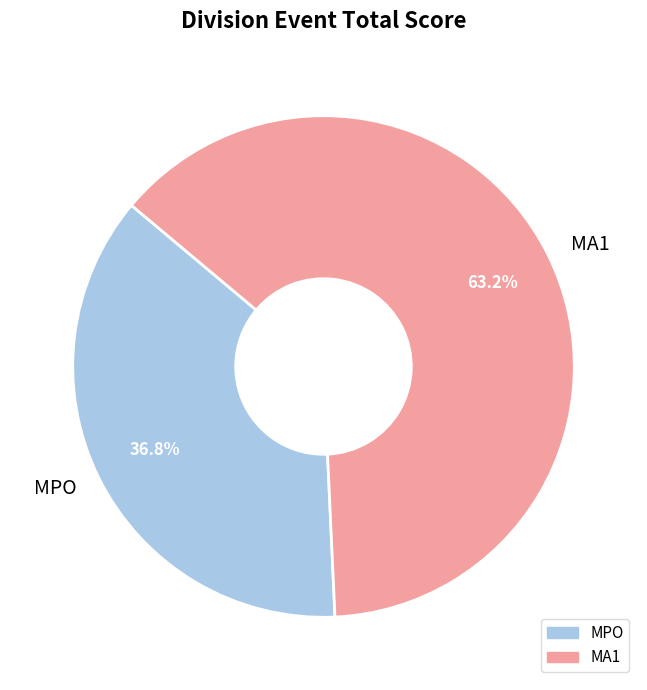

Rank the categories by value from lowest to highest.

MPO, MA1